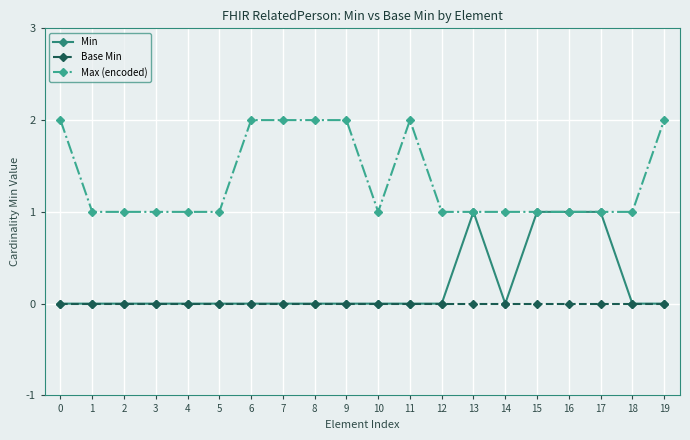

Reading left to right, list all the values displayed in this chart.

Min: 0	0	0	0	0	0	0	0	0	0	0	0	0	1	0	1	1	1	0	0
Base Min: 0	0	0	0	0	0	0	0	0	0	0	0	0	0	0	0	0	0	0	0
Max (encoded): 2	1	1	1	1	1	2	2	2	2	1	2	1	1	1	1	1	1	1	2